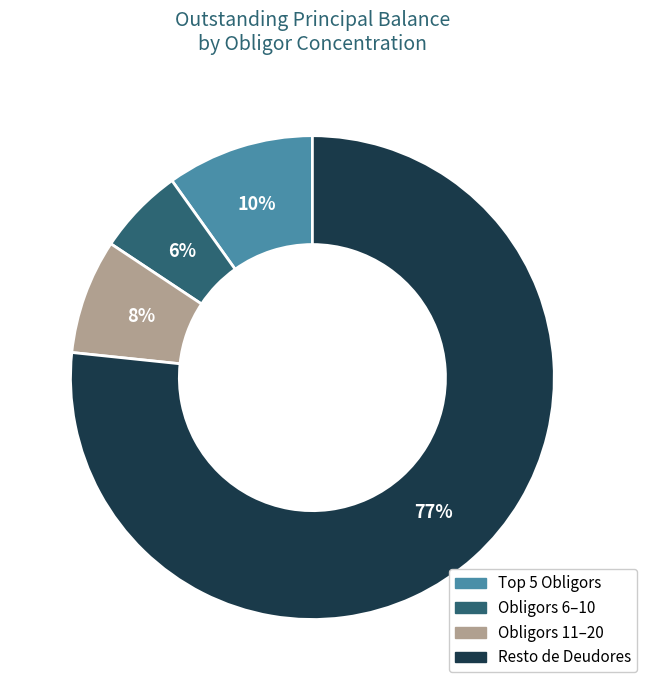

What is the majority slice?

Resto de Deudores